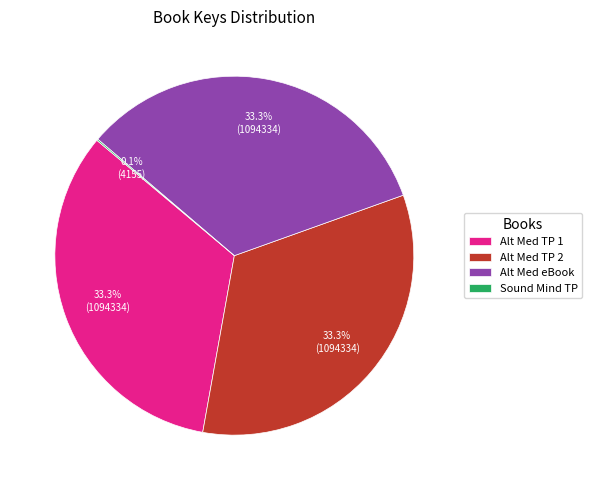

Combined, do Alt Med eBook and Alt Med TP 2 account for over 50%?

Yes